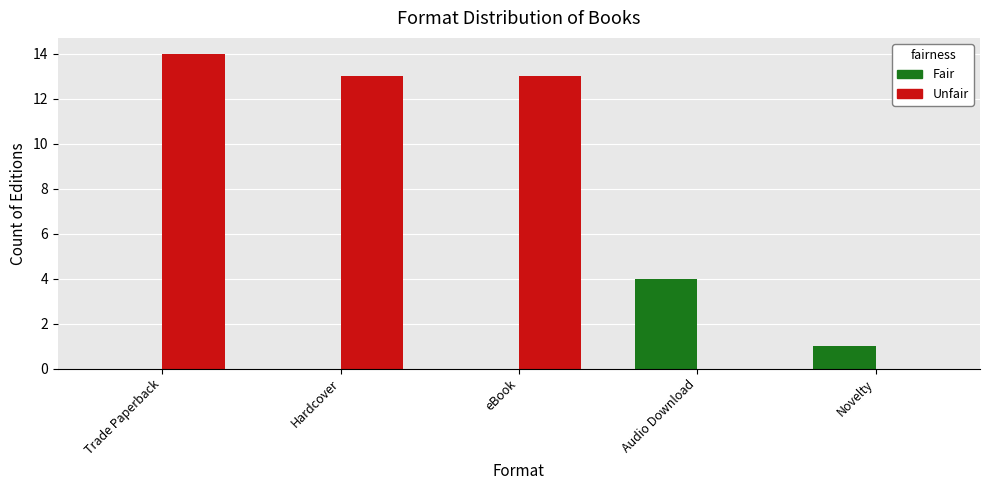

At which category is the sum across all series the highest?

Trade Paperback